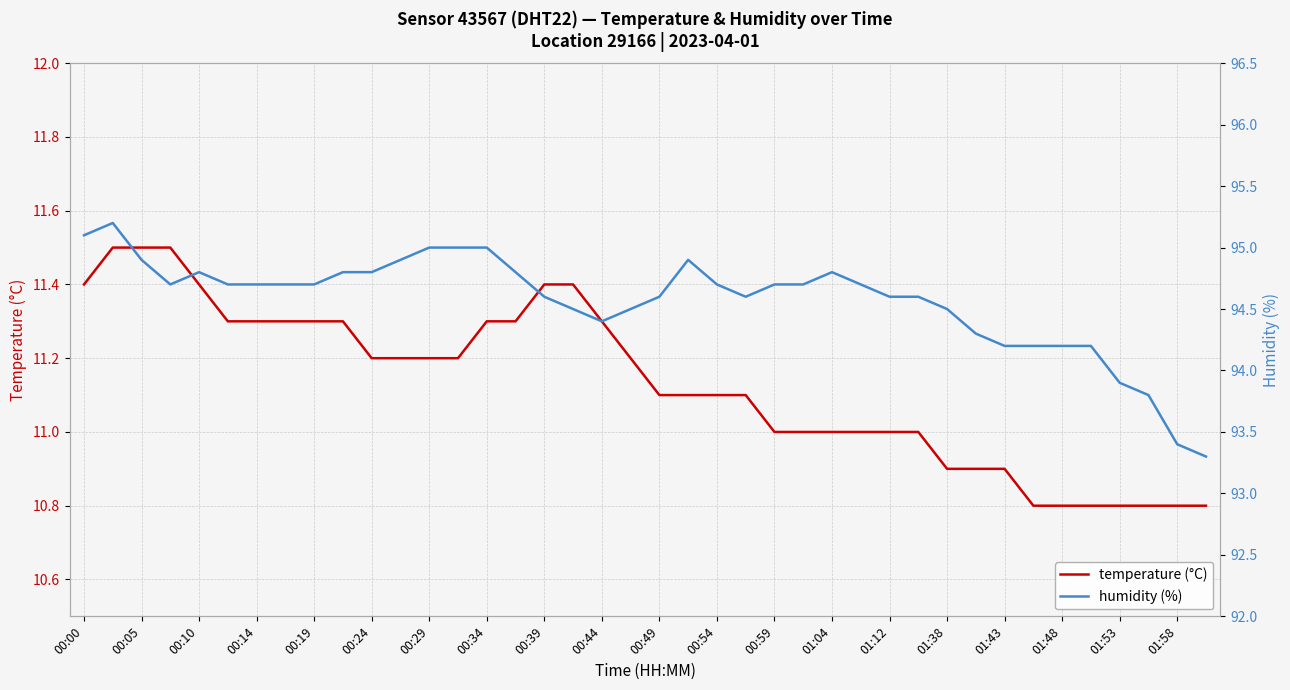

Is it true that temperature (°C) equals 18.2 at 01:04?

False